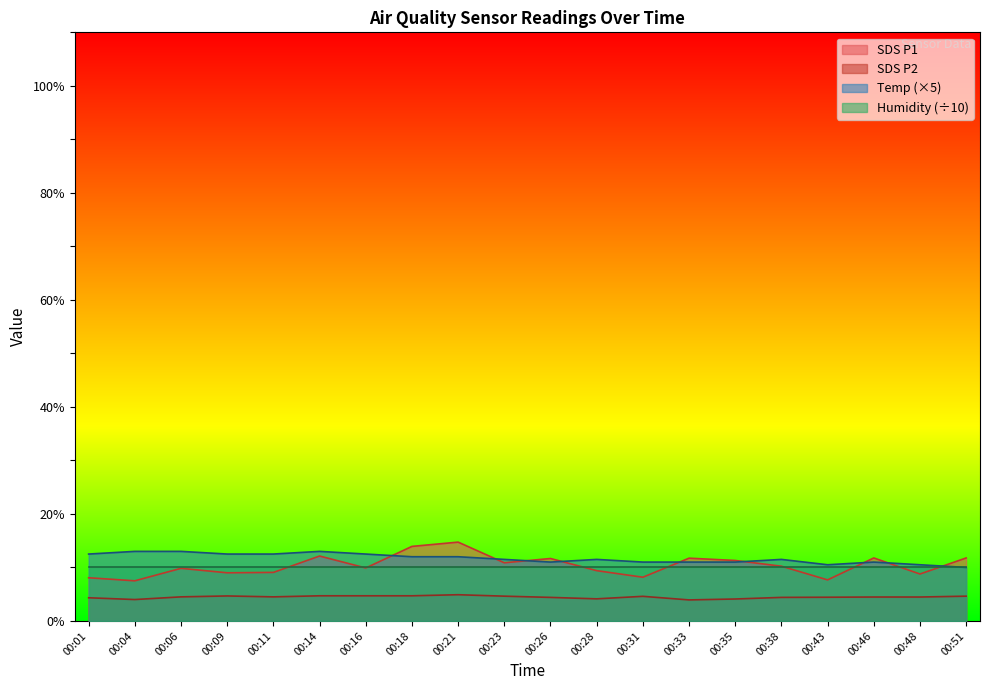

List the series in order of their peak value, lowest first.

SDS P2, Humidity (÷10), Temp (×5), SDS P1